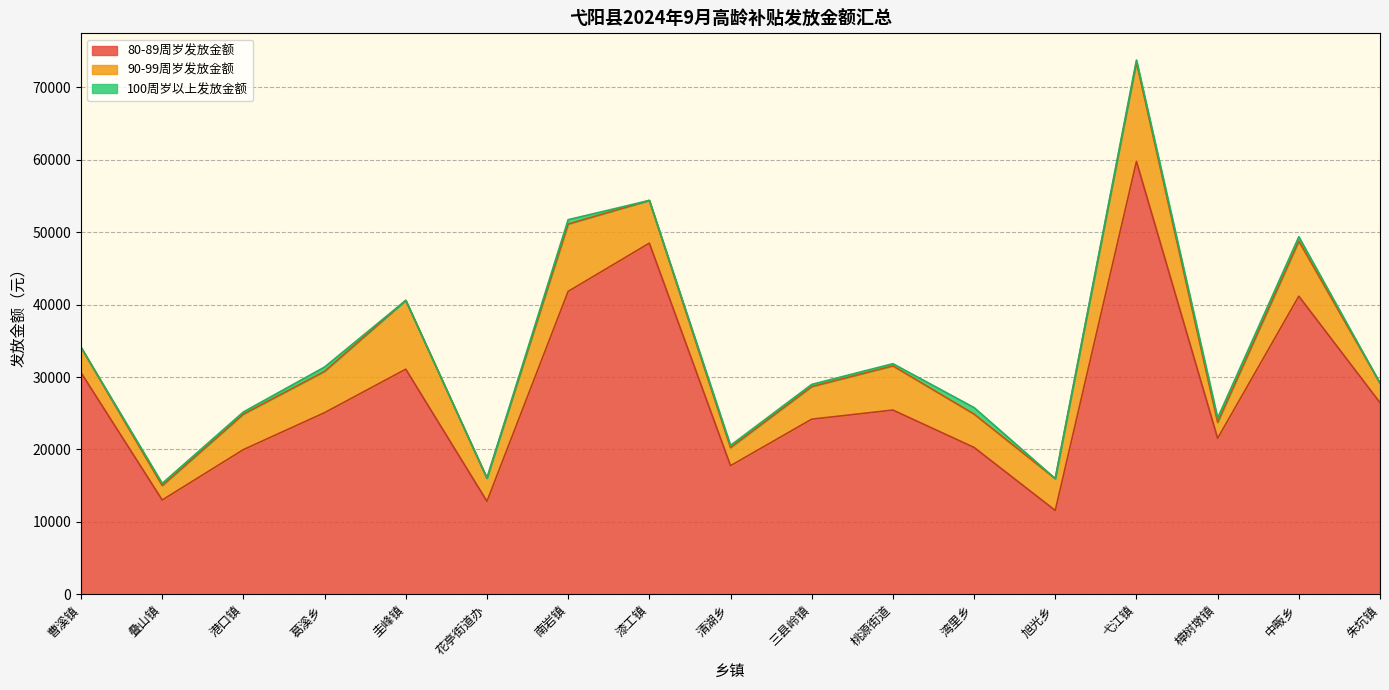

How many interior local peaks does the 80-89周岁发放金额 series have?

5